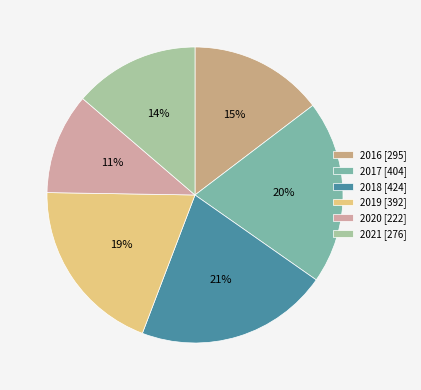

What is the change in value from 2018 to 2021?

-148